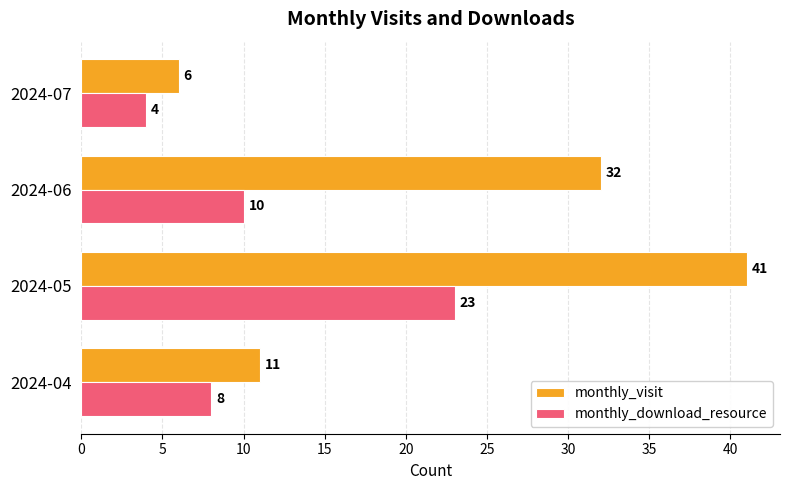

At which label is monthly_download_resource closest to 13?

2024-06